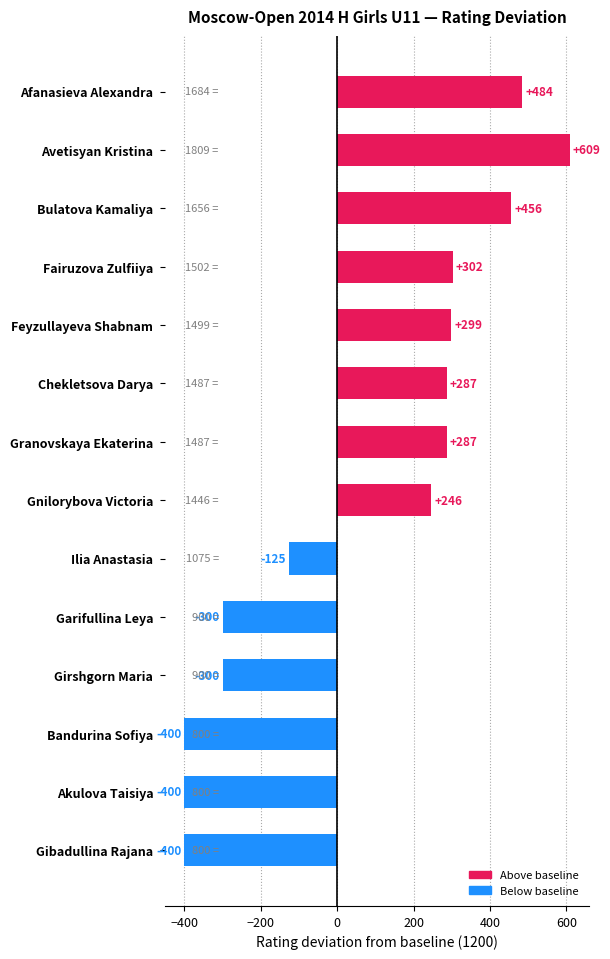

What is the minimum value shown in the chart?

-400